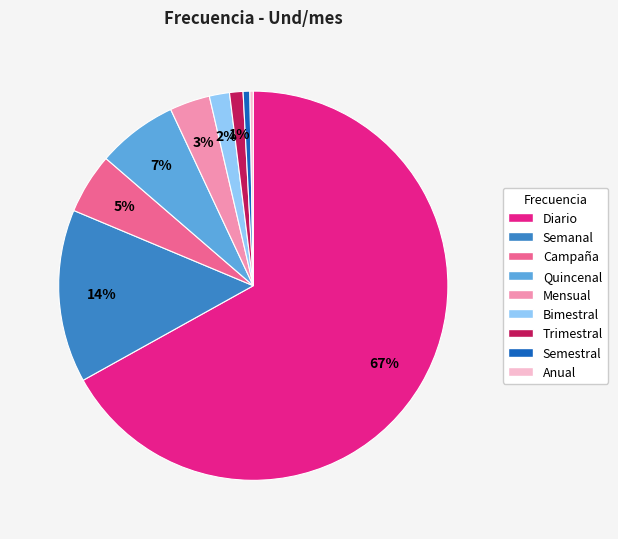

Do Campaña and Bimestral together represent more than half of the pie?

No